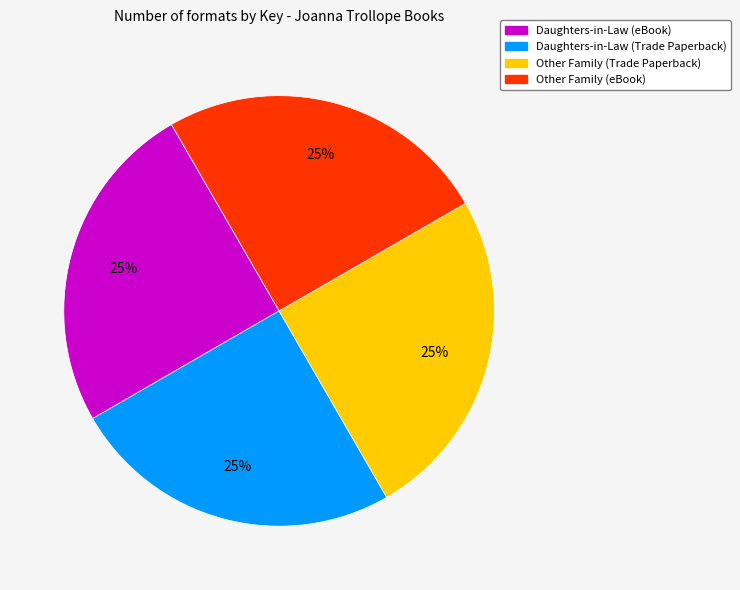

The Other Family (Trade Paperback) slice represents 13% of the pie. True or false?

False